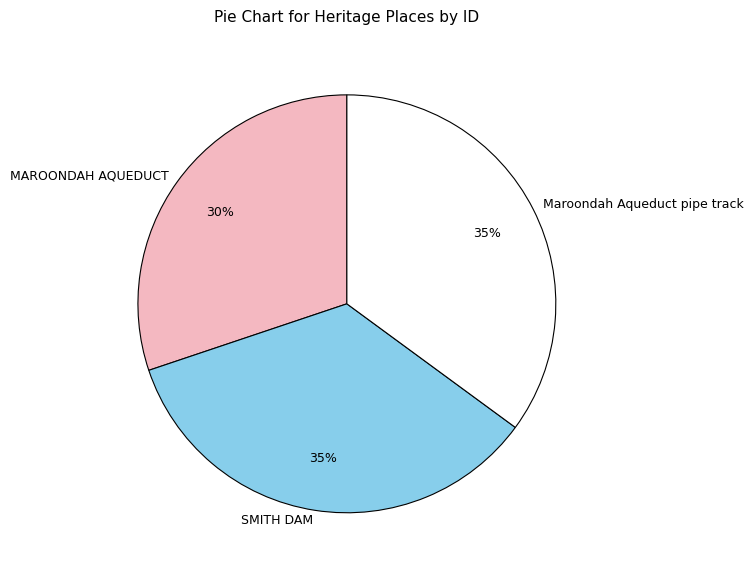

Is there any slice that represents more than half of the pie?

No